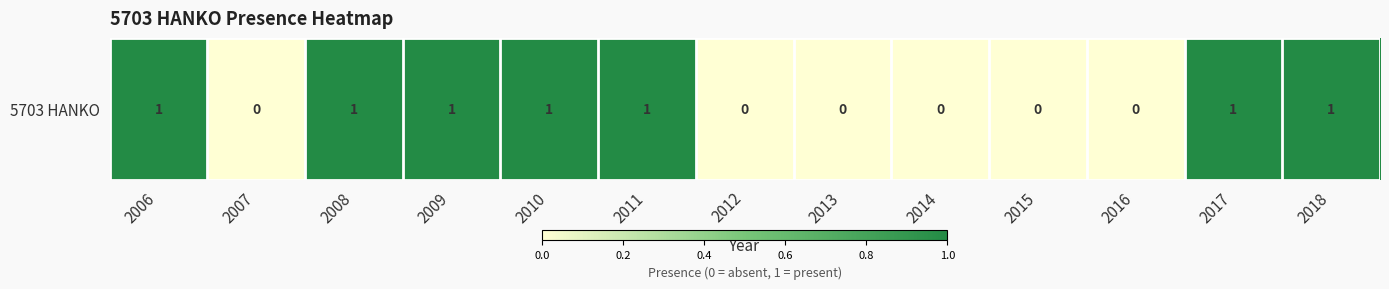

Which has a higher value, 2010 or 2018?

2010